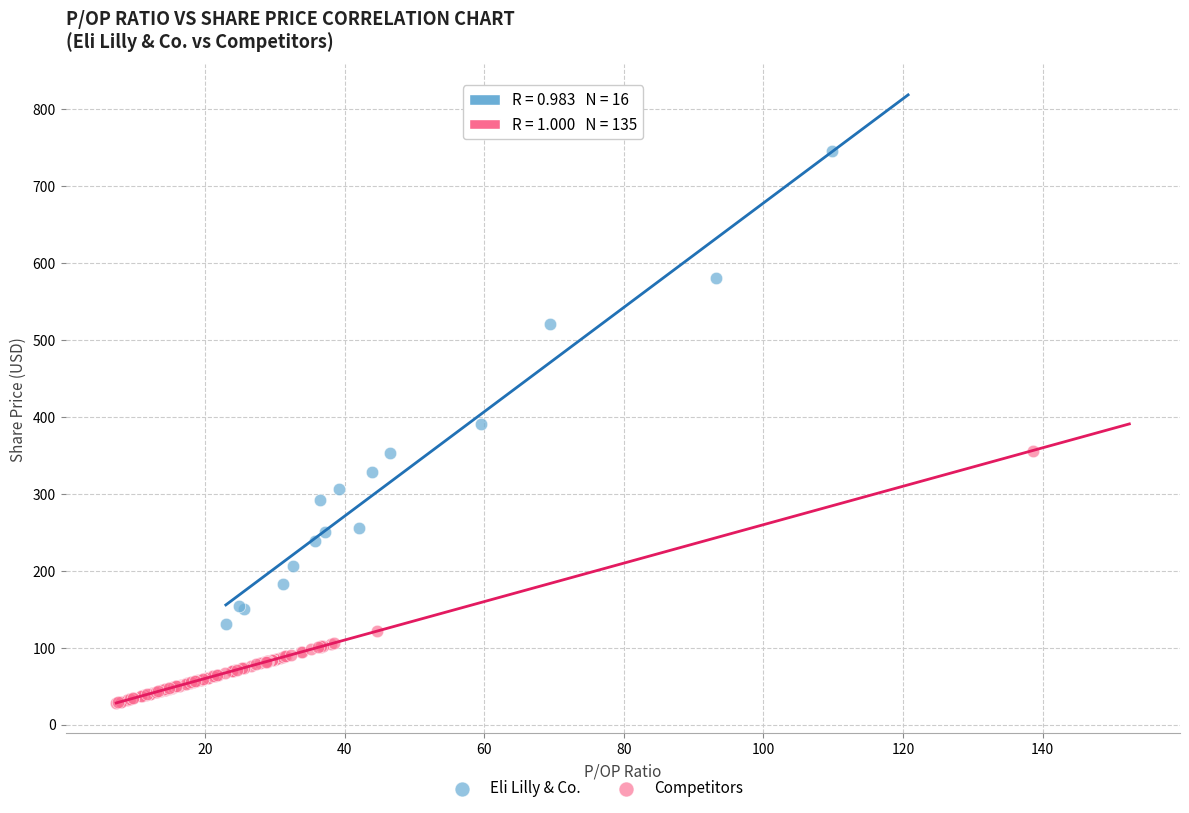

Which series reaches the minimum Y coordinate?

Competitors